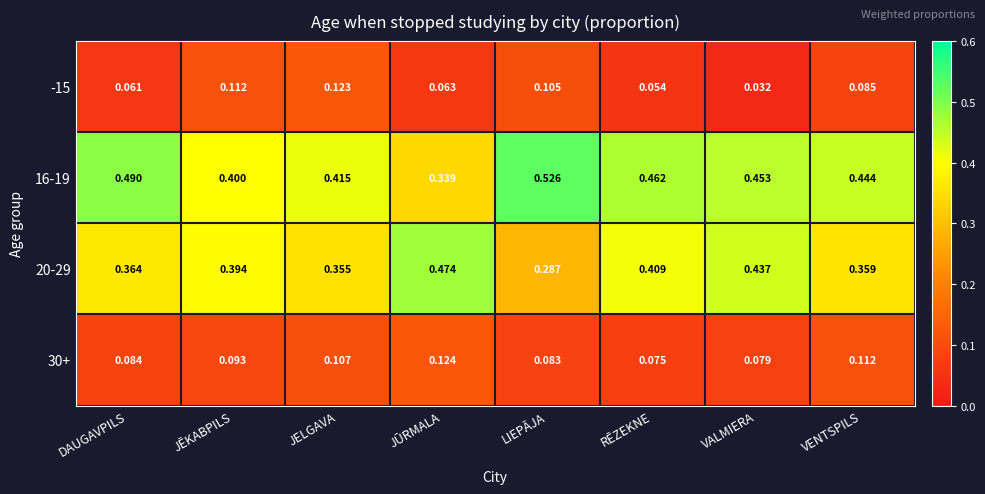

Is the value of 20-29 at JELGAVA greater than the value of -15 at JĒKABPILS?

Yes